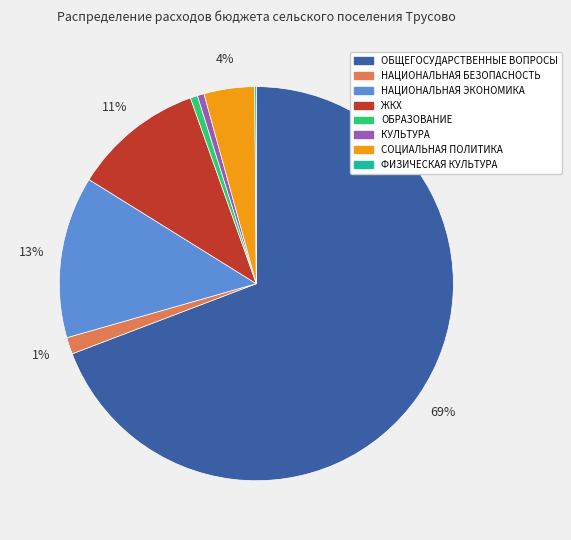

To the nearest percent, what is the average slice percentage?

12%